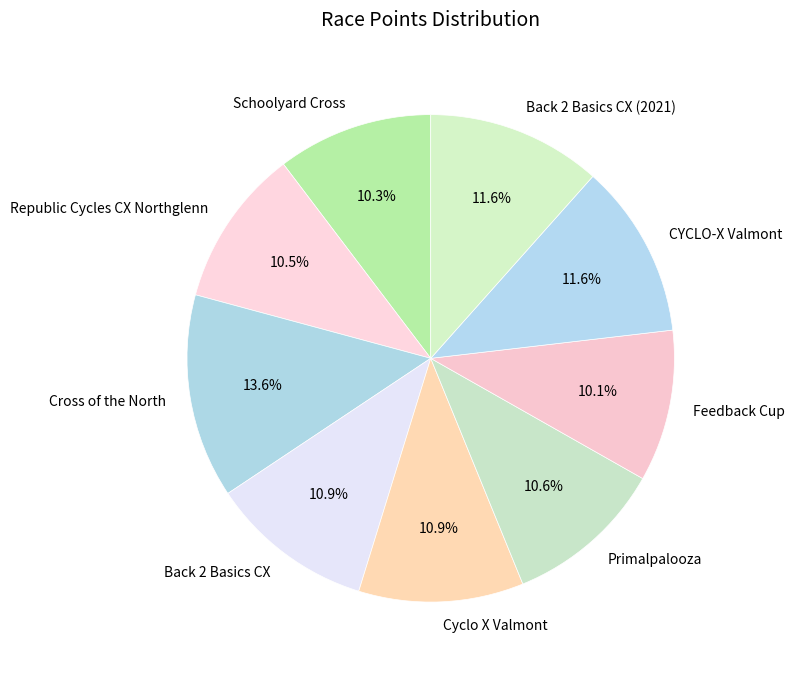

Is Feedback Cup the majority of the pie?

No